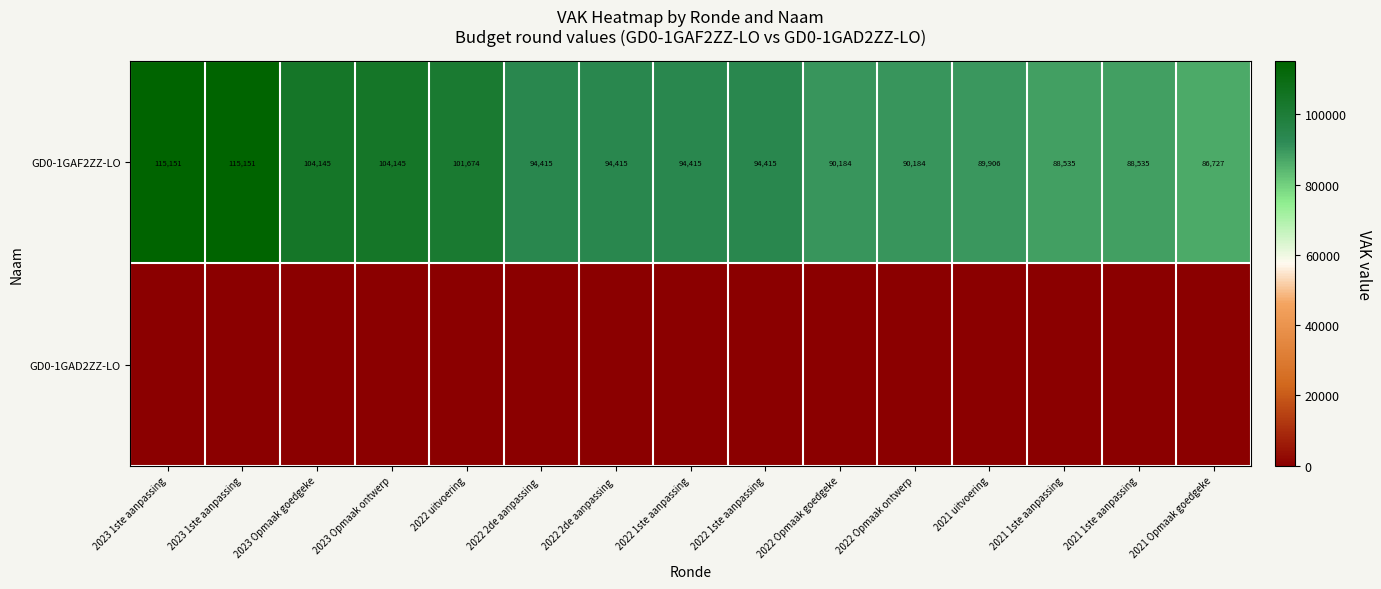

How many data points does each series have?

15